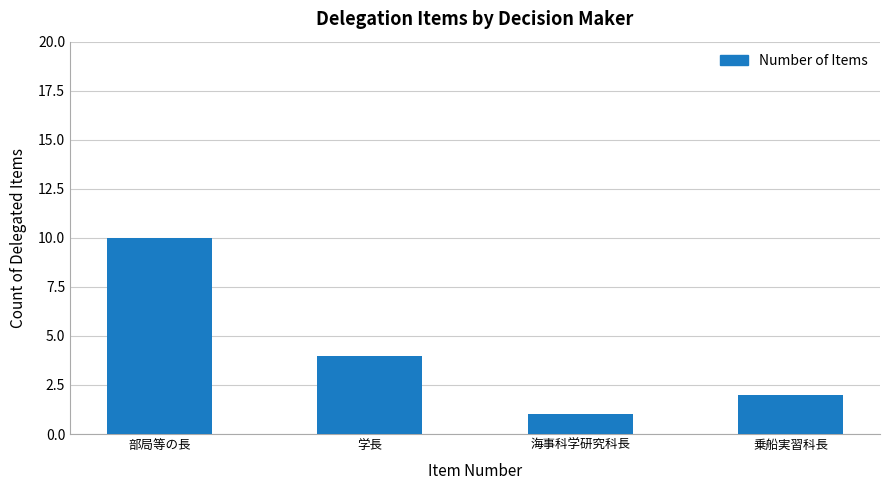

Where is the data nearest to the value 5?

学長